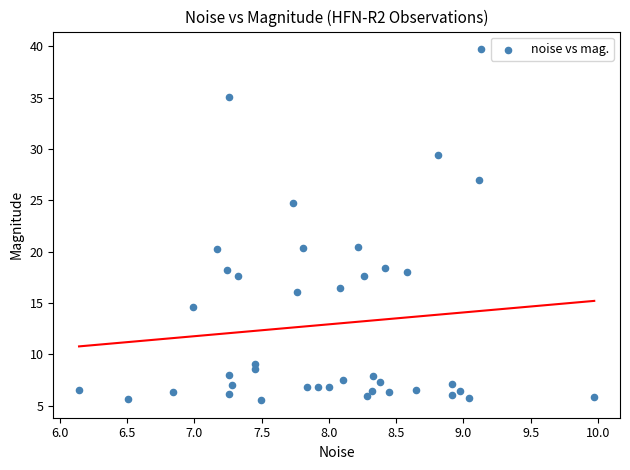

What is the range of Y values (max minus min)?

34.2